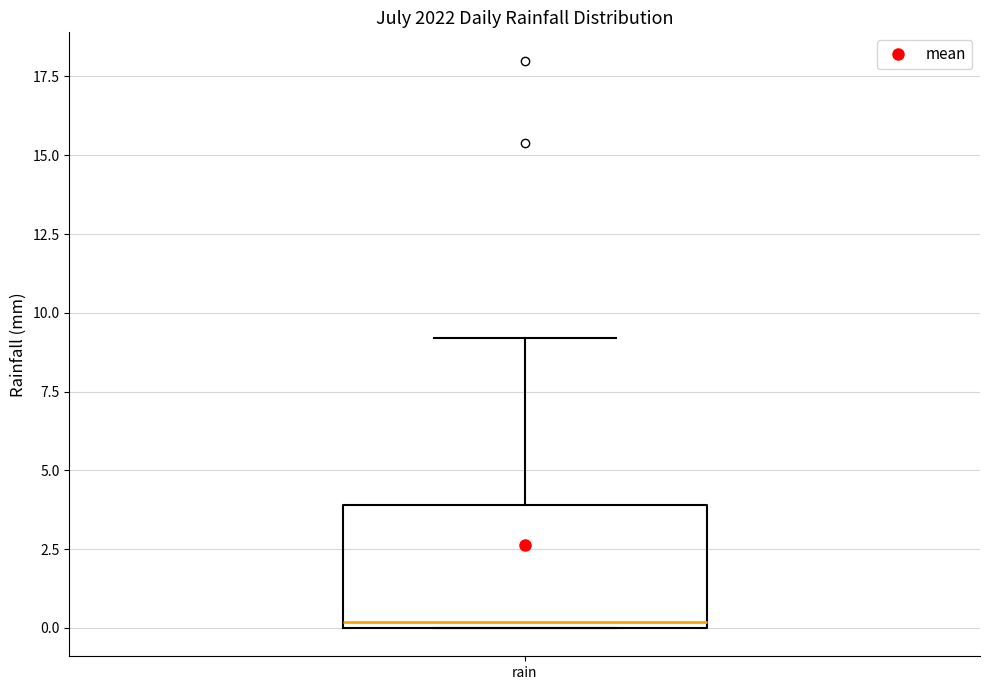

Read this box plot against the y-axis: the position of the median line, the range covered by the box, and the ends of both whiskers. The values are not printed on the chart, so give them approximately, as read against the axis.

median 0 (just above the box's lower edge), box 0 to 4, whiskers 0 to 9